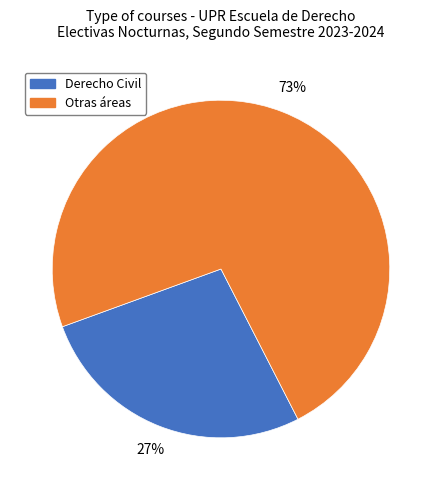

Count the number of slices in the pie.

2